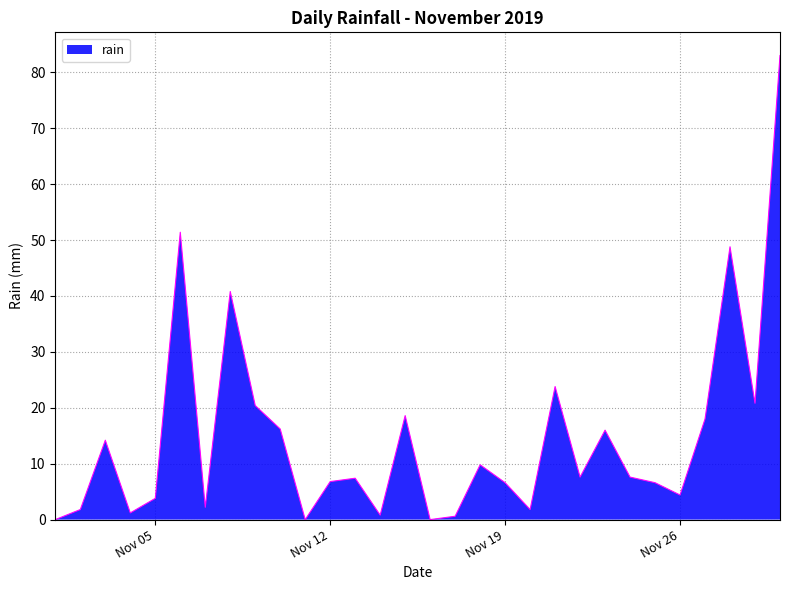

What is the difference between the maximum and minimum values?

83.0